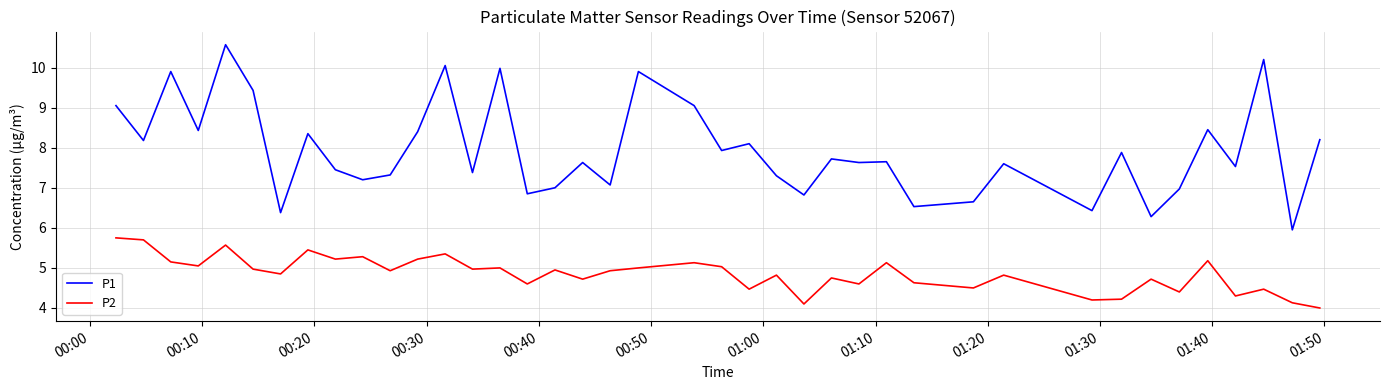

How many series are shown in this chart?

2